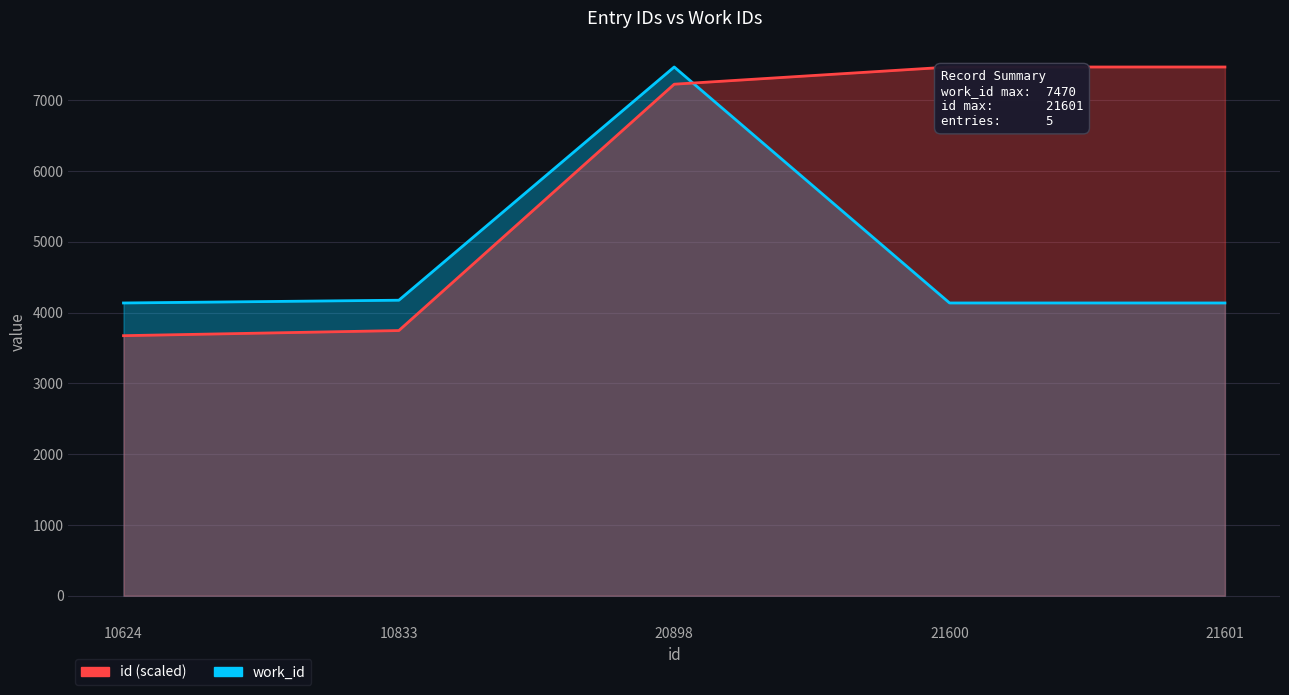

True or false: work_id has a value of 7470.0 at 20898.

True